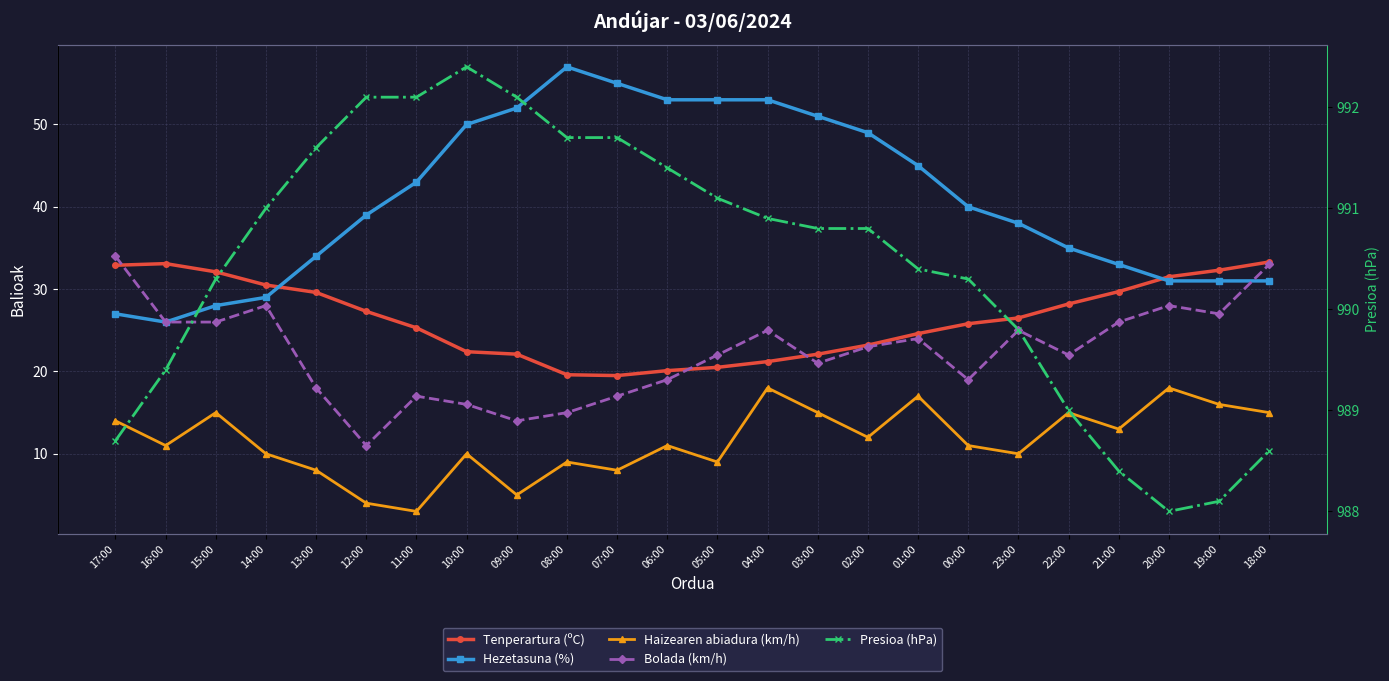

Is it true that Presioa (hPa) equals 667.6 at 16:00?

False